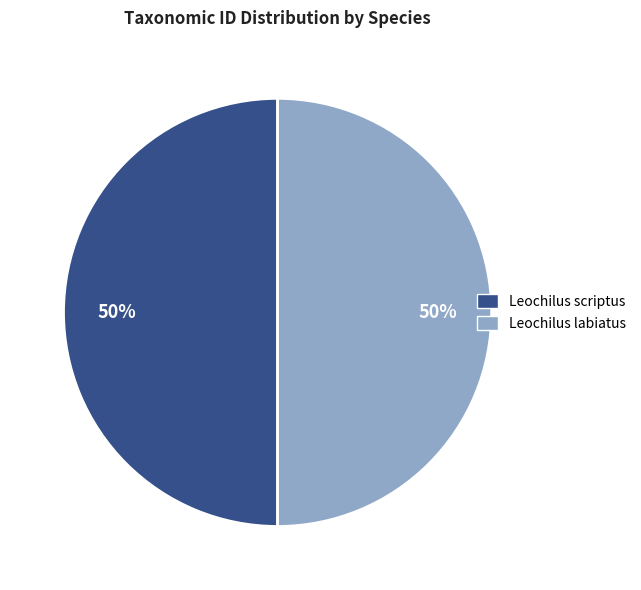

To the nearest percent, what portion does Leochilus scriptus represent?

50%